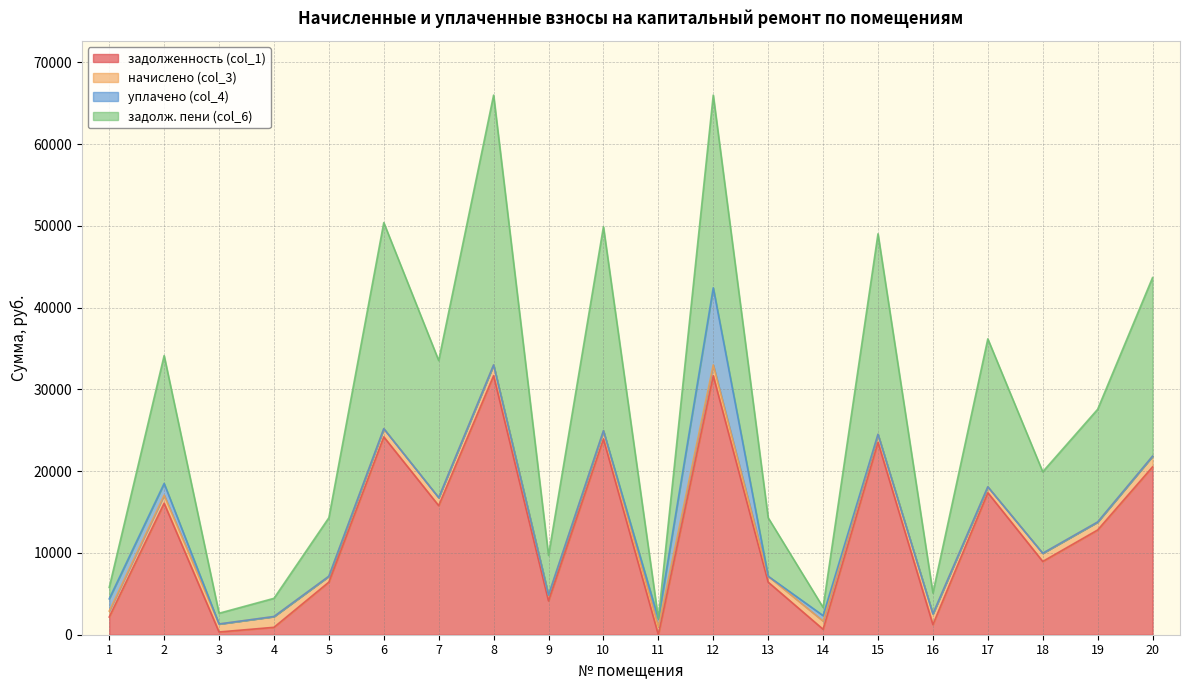

True or false: задолж. пени (col_6) has more than 2 points higher than both neighbors.

True